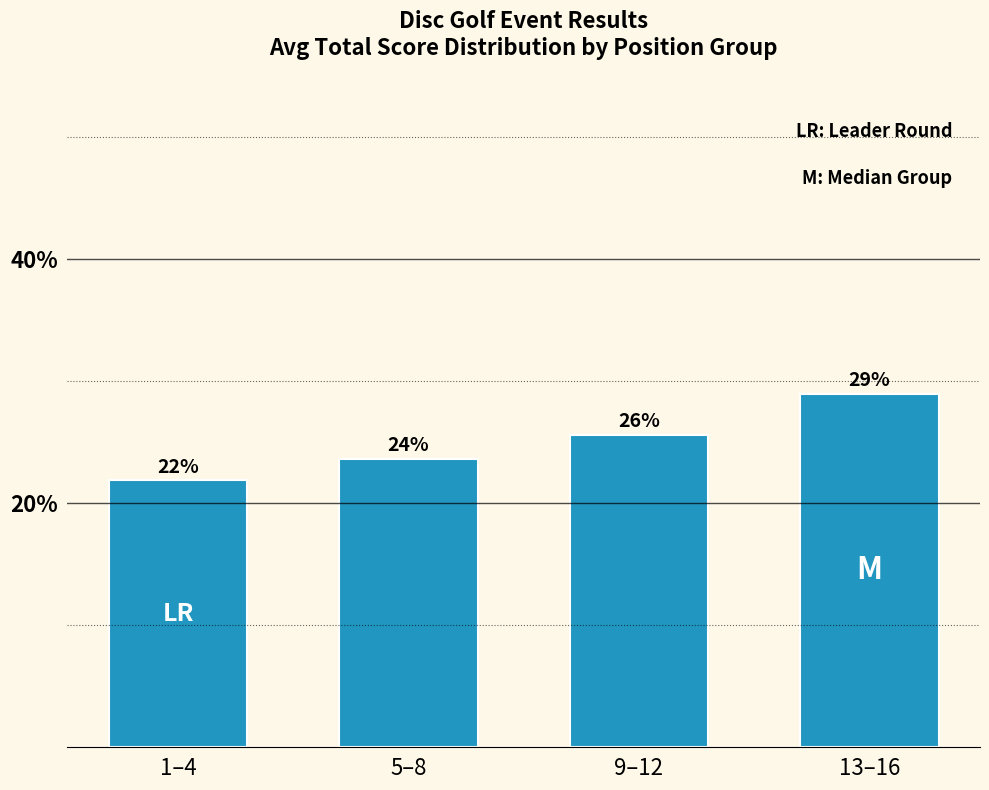

What position from the right is 13–16?

1